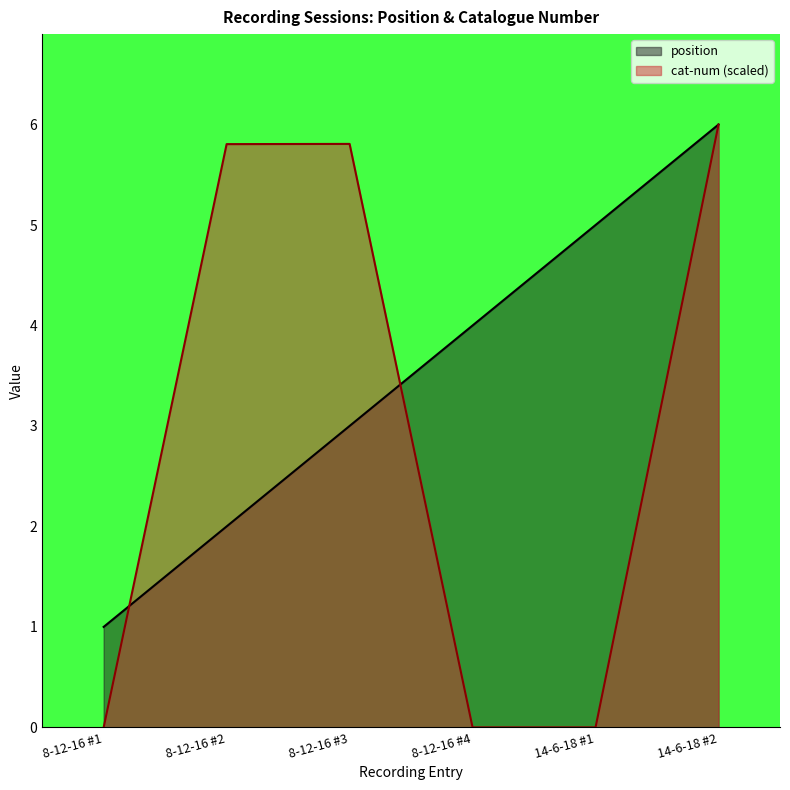

Is it true that cat-num equals 3.9 at 8-12-16 #3?

False